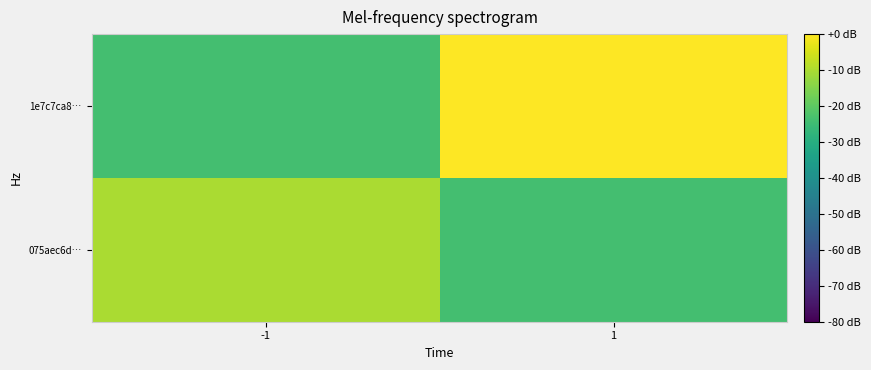

What is the total value across all series at 1?

-24.0